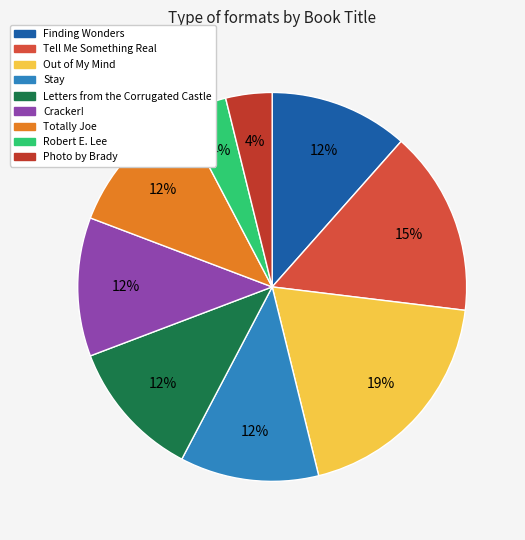

What portion of the pie excludes Letters from the Corrugated Castle?

88.5%